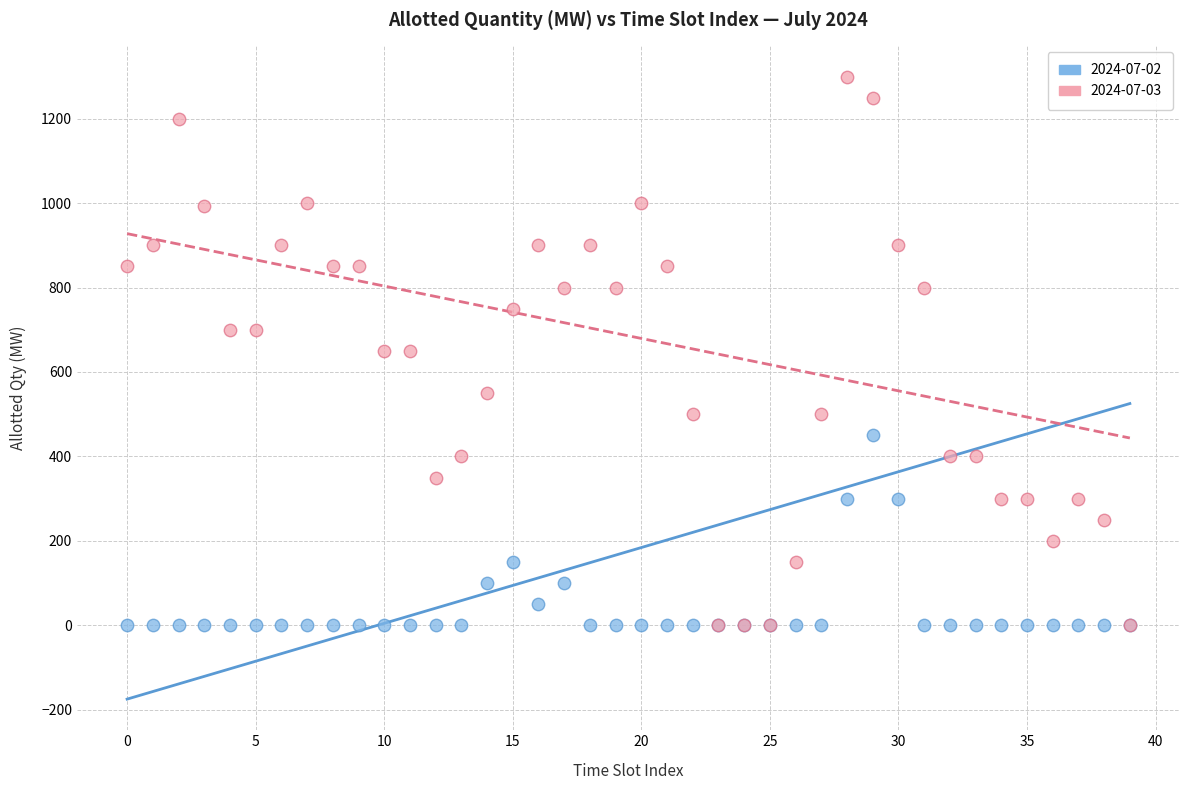

Which series contains the highest Y value?

2024-07-03